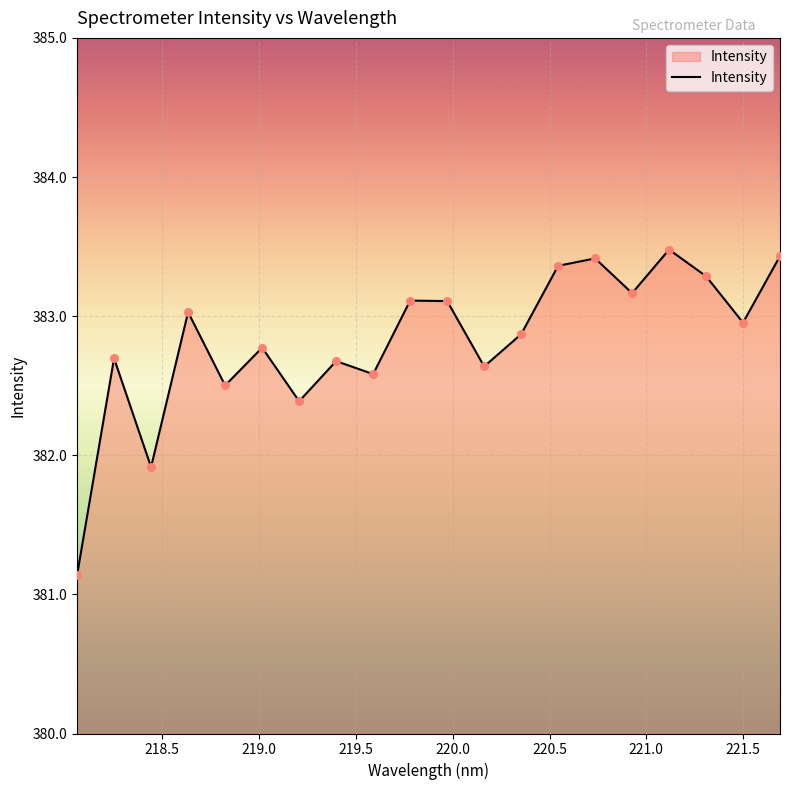

What is the greatest value displayed?

383.5